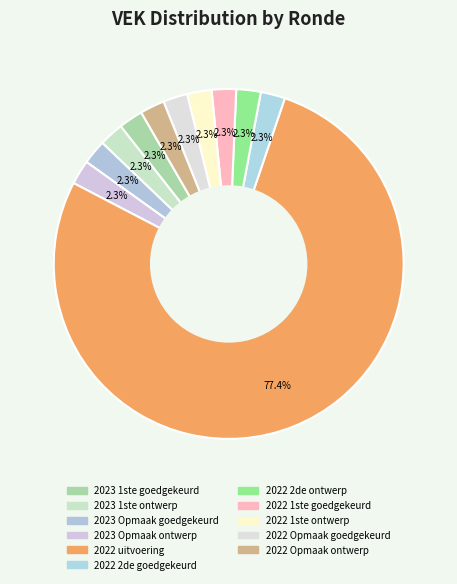

How many segments does this pie chart have?

11